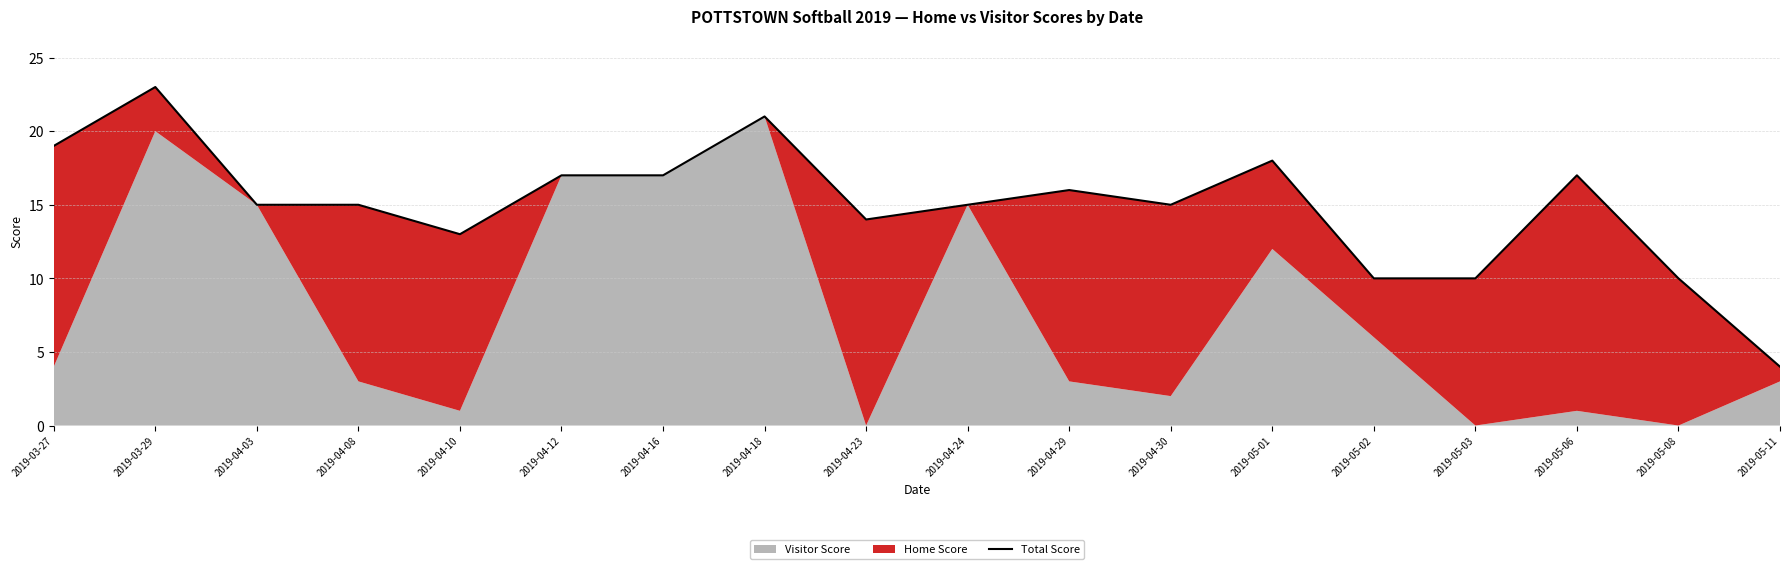

What is the label of the 3rd point from the right?

2019-05-06